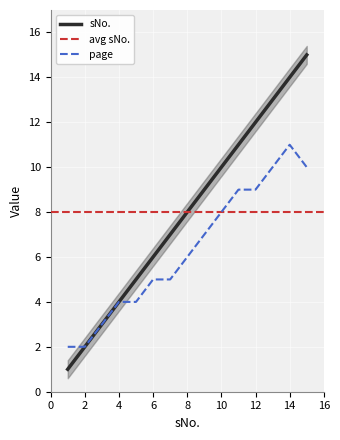

At which label does sNo. reach its peak?

15